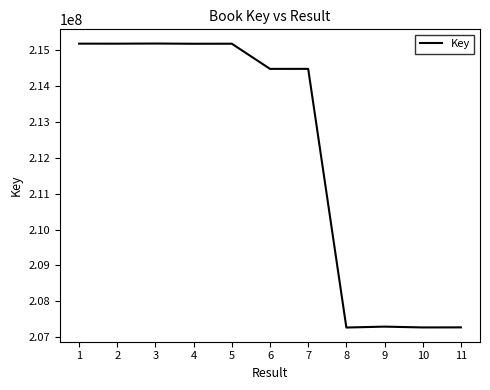

What is the maximum value shown in the chart?

215191524